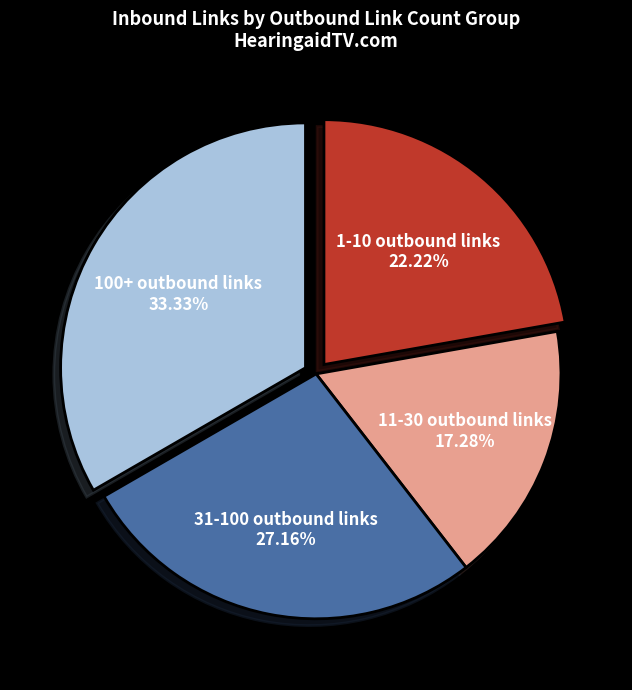

Is 100+ outbound links the majority of the pie?

No